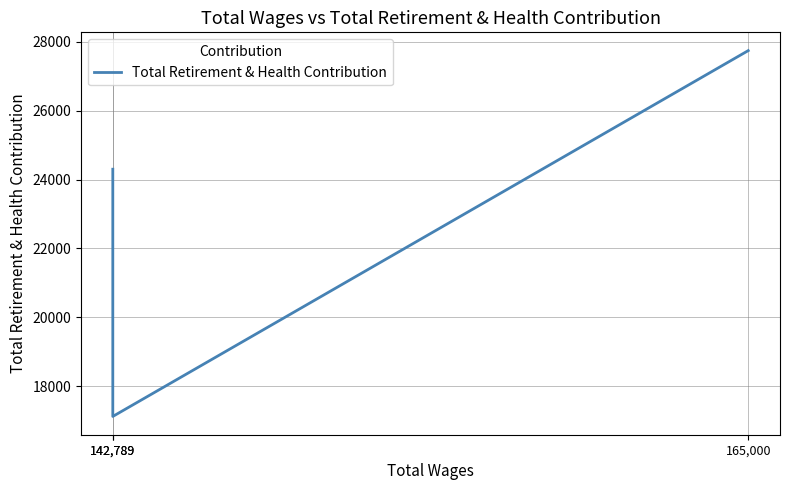

The chart shows a value of 42905 at 165,000. True or false?

False